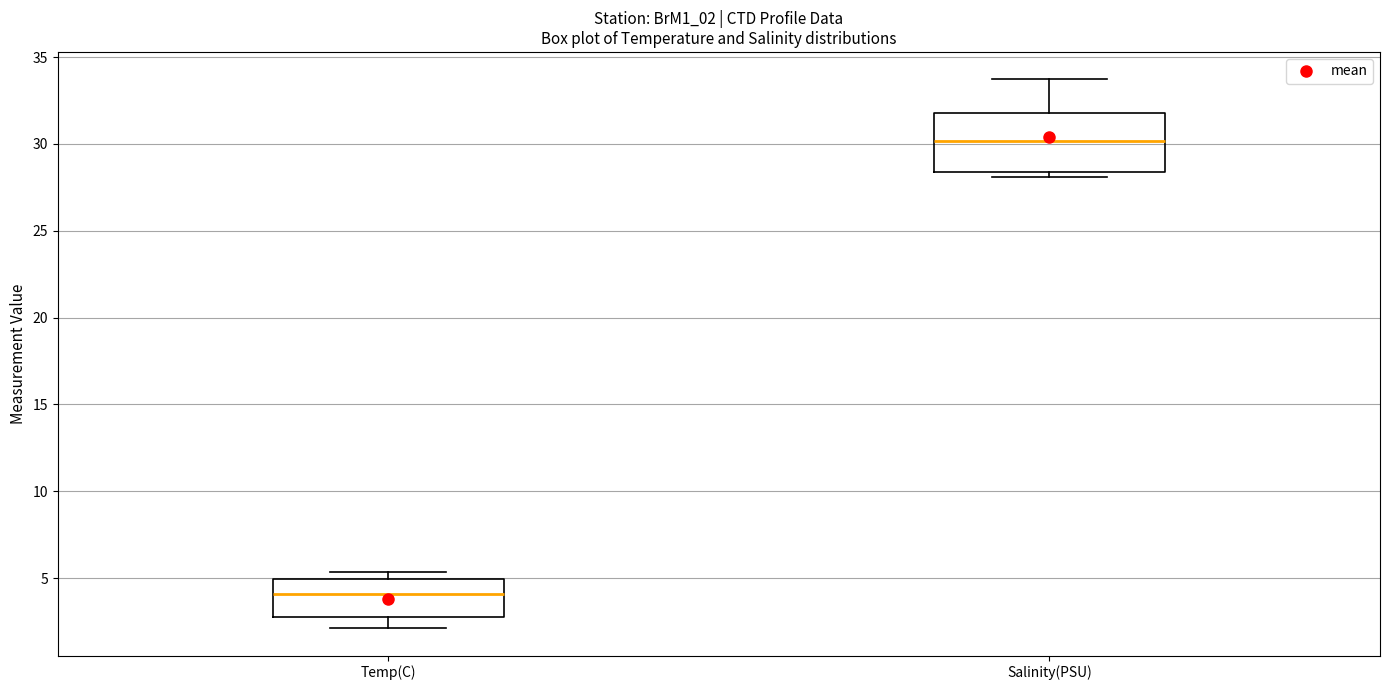

Comparing the boxes themselves (not the whiskers), which one is the tallest?

Salinity(PSU)